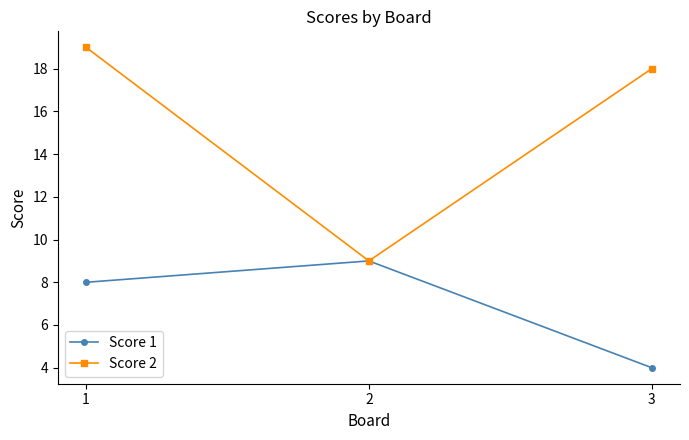

Which series changed the most between 1 and 2?

Score 2